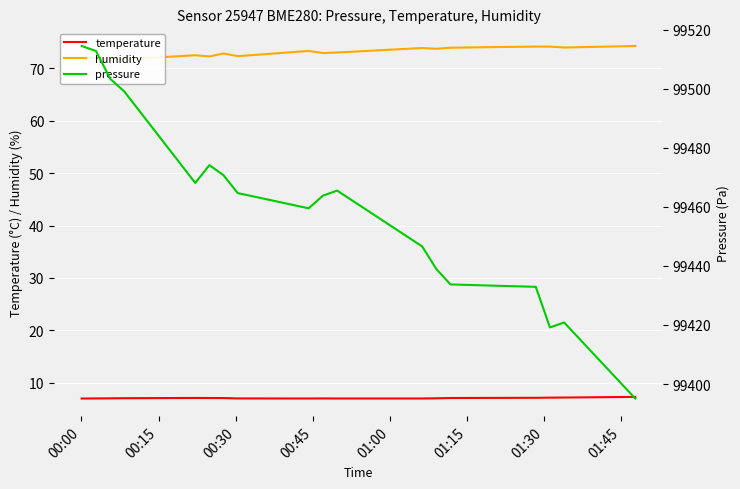

What is the maximum value for temperature?

7.3